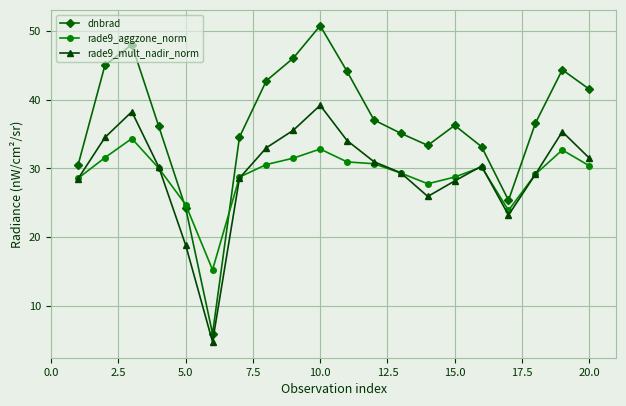

List the series in order of their peak value, lowest first.

rade9_aggzone_norm, rade9_mult_nadir_norm, dnbrad